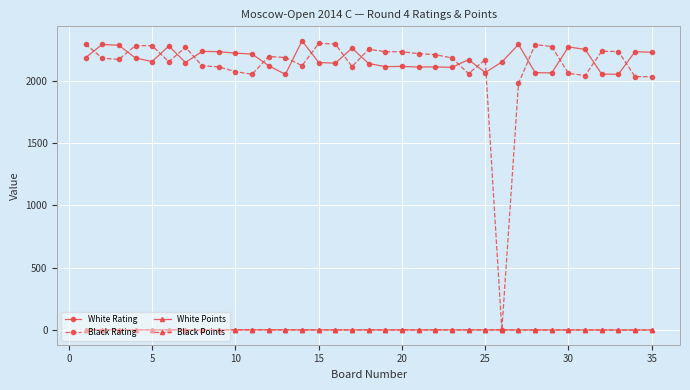

At how many categories does at least one series exceed 688?

35